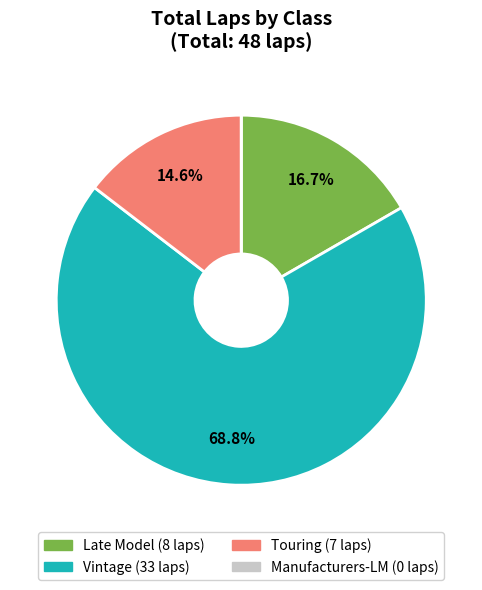

Does any single category account for the majority?

Yes